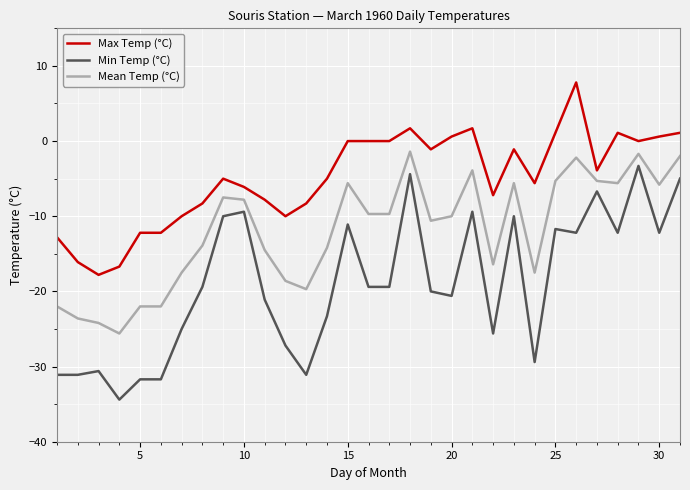

Which series has the largest total across all categories?

Max Temp (°C)